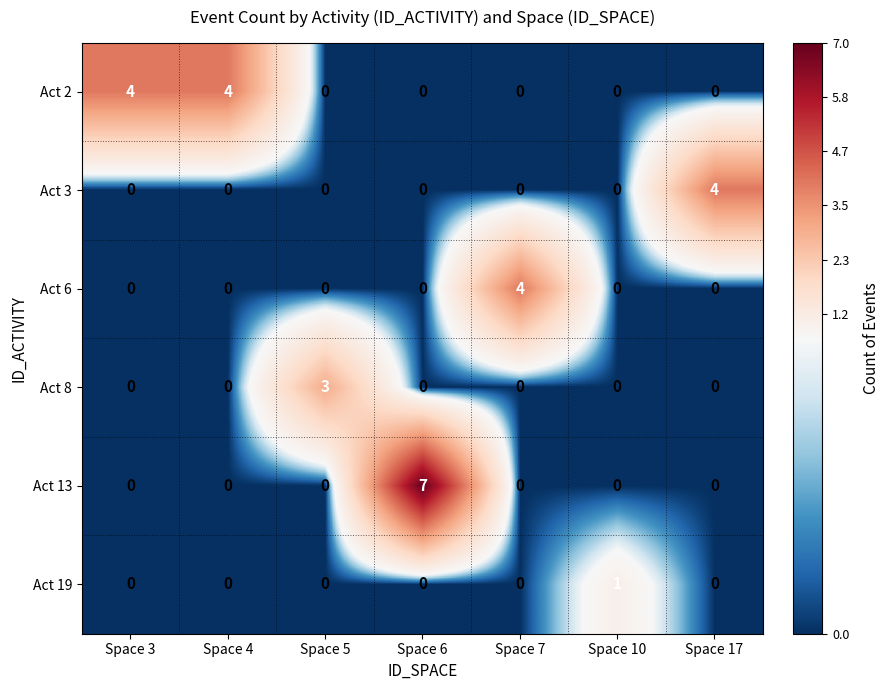

True or false: Act 6 has a value of 7 at Space 7.

False